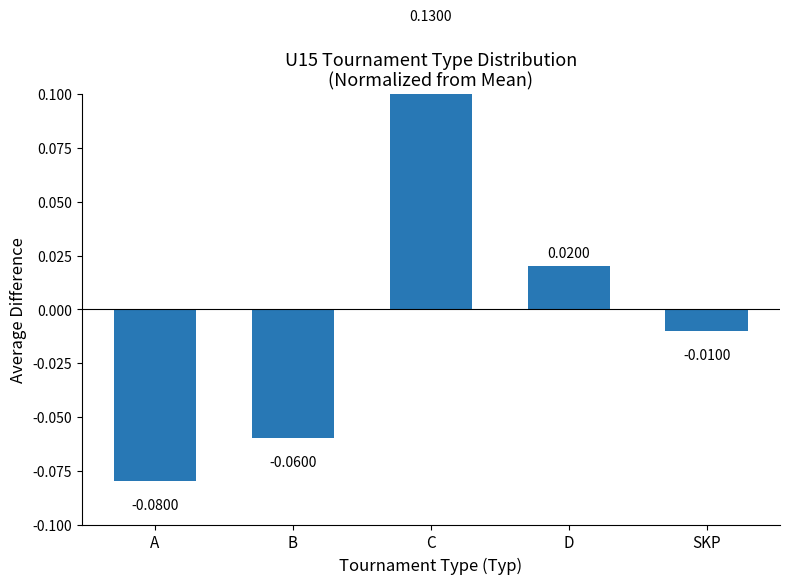

How many values are above zero?

2